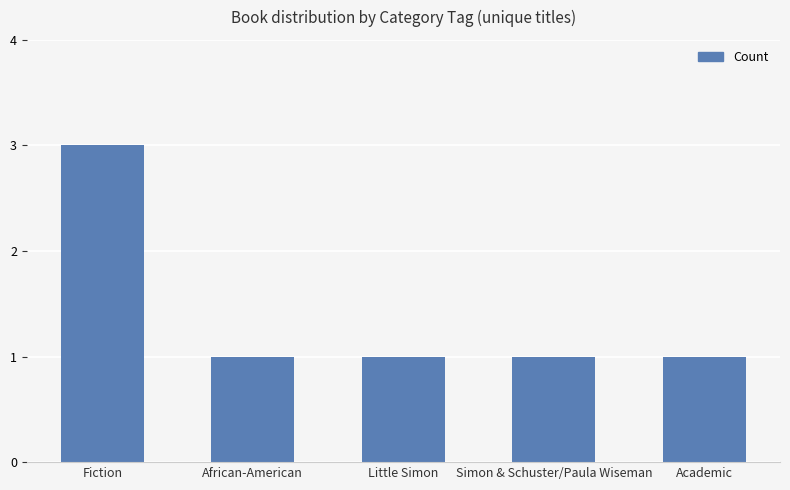

Reading right to left, extract all data points from this chart.

1	1	1	1	3